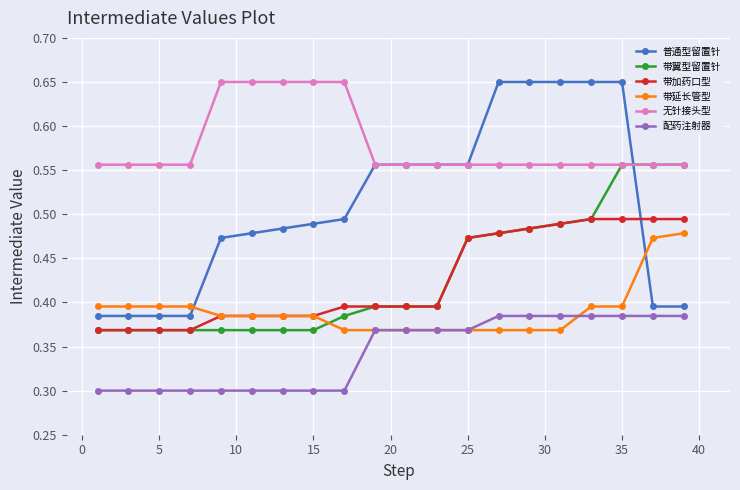

How many lines are shown in the chart?

6